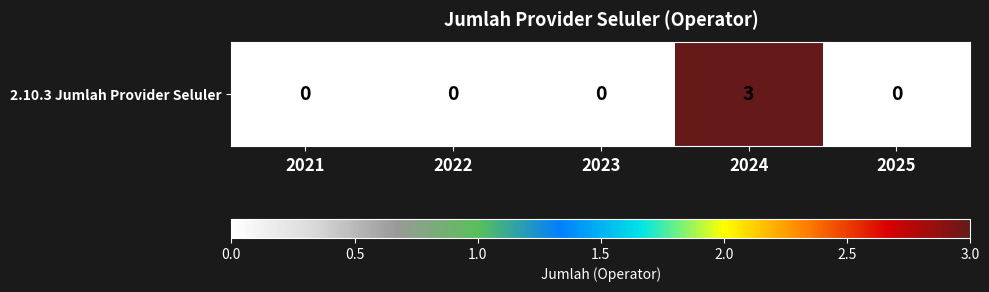

Rank the categories by value from highest to lowest.

2024, 2021, 2022, 2023, 2025